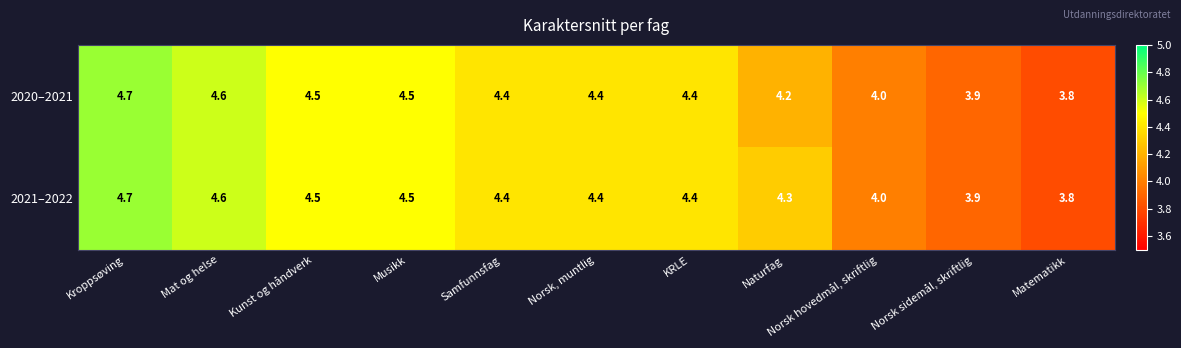

Is it true that 2021–2022 equals 4.4 at Samfunnsfag?

True